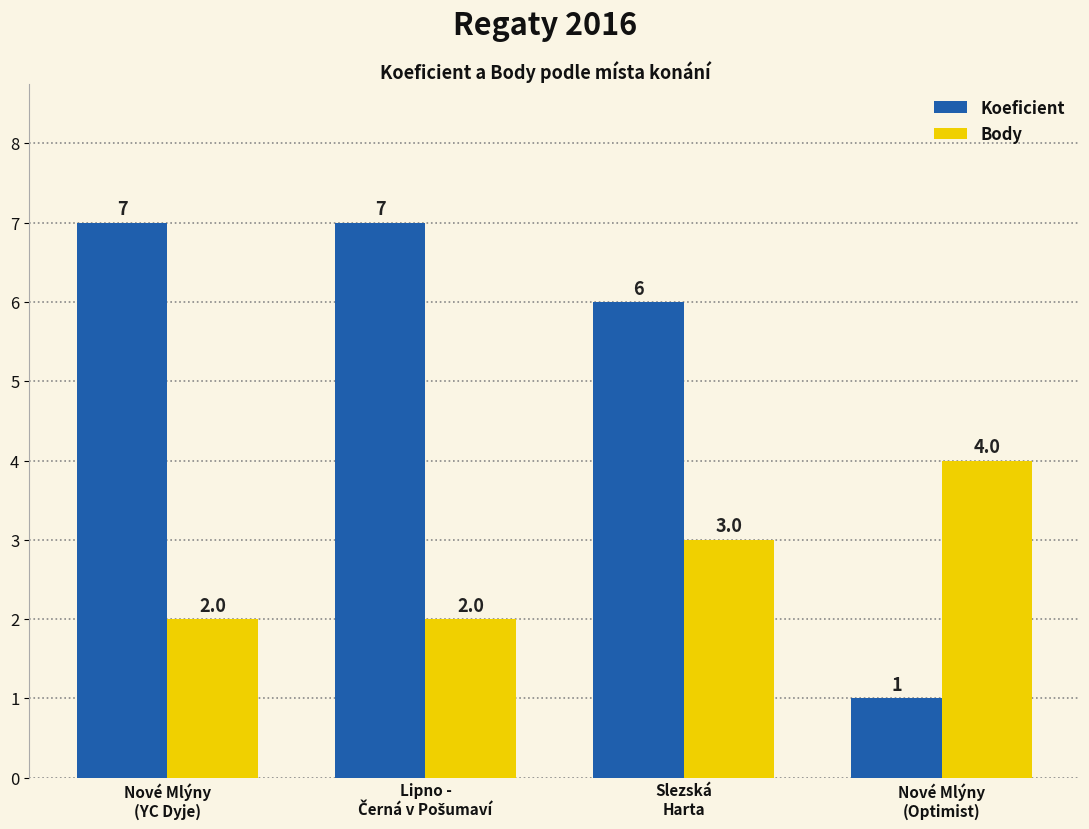

Reading left to right, extract all data points from this chart.

Koeficient: 7	7	6	1
Body: 2	2	3	4